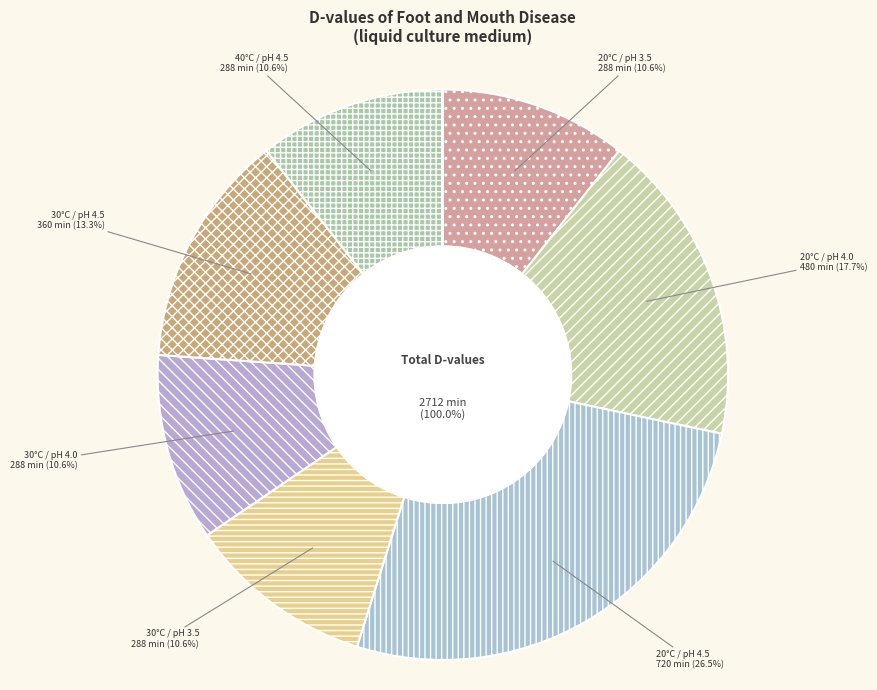

Rank the categories by value from highest to lowest.

20°C / pH 4.5, 20°C / pH 4.0, 30°C / pH 4.5, 20°C / pH 3.5, 30°C / pH 3.5, 30°C / pH 4.0, 40°C / pH 4.5